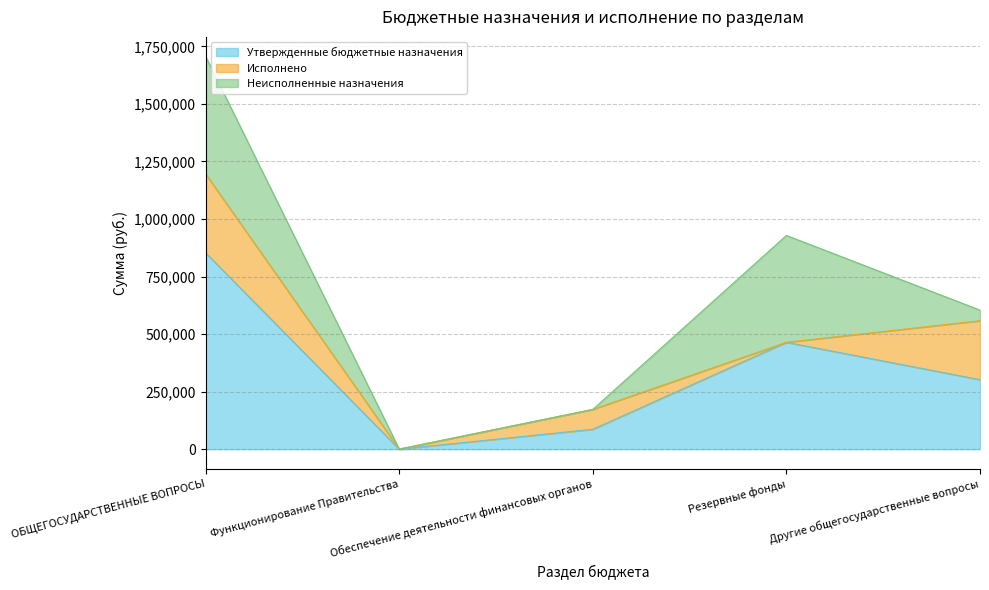

Rank the series at ОБЩЕГОСУДАРСТВЕННЫЕ ВОПРОСЫ from highest to lowest value.

Утвержденные бюджетные назначения, Неисполненные назначения, Исполнено